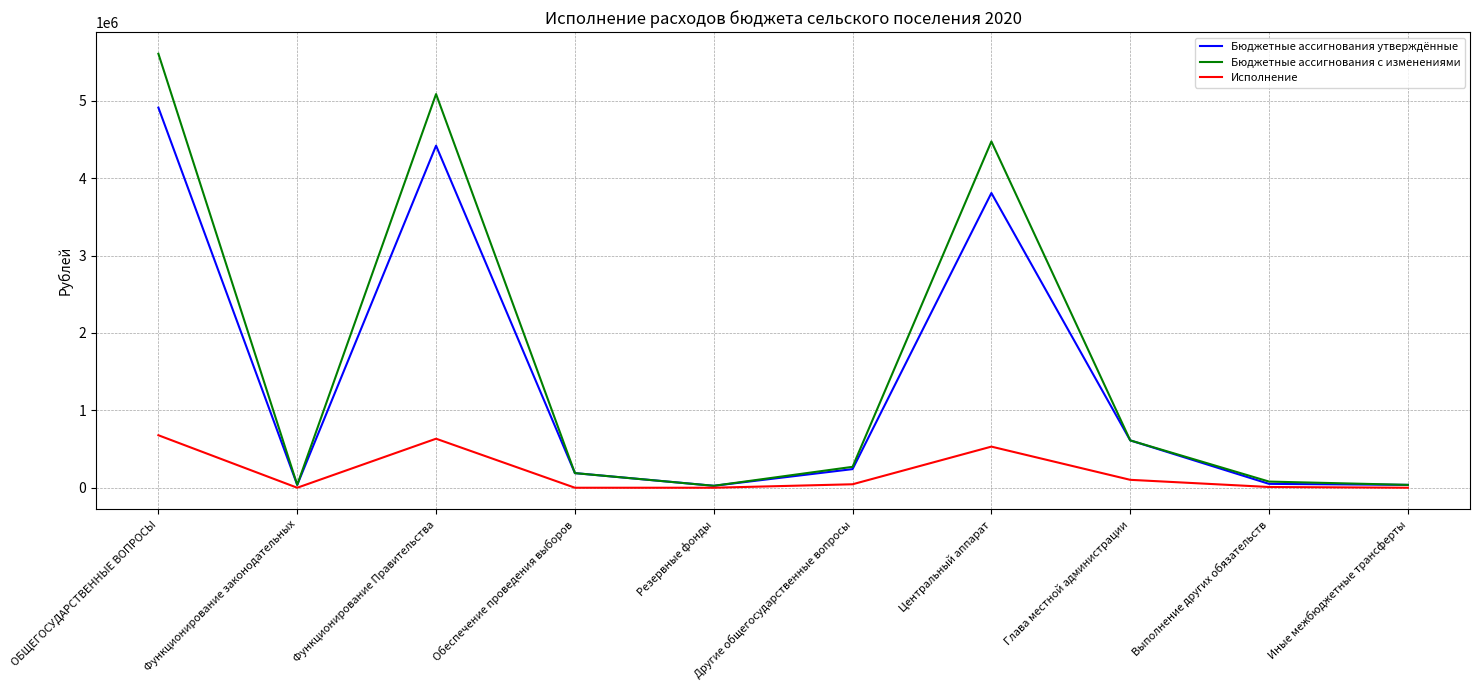

What is the maximum value shown in the chart?

5608715.6